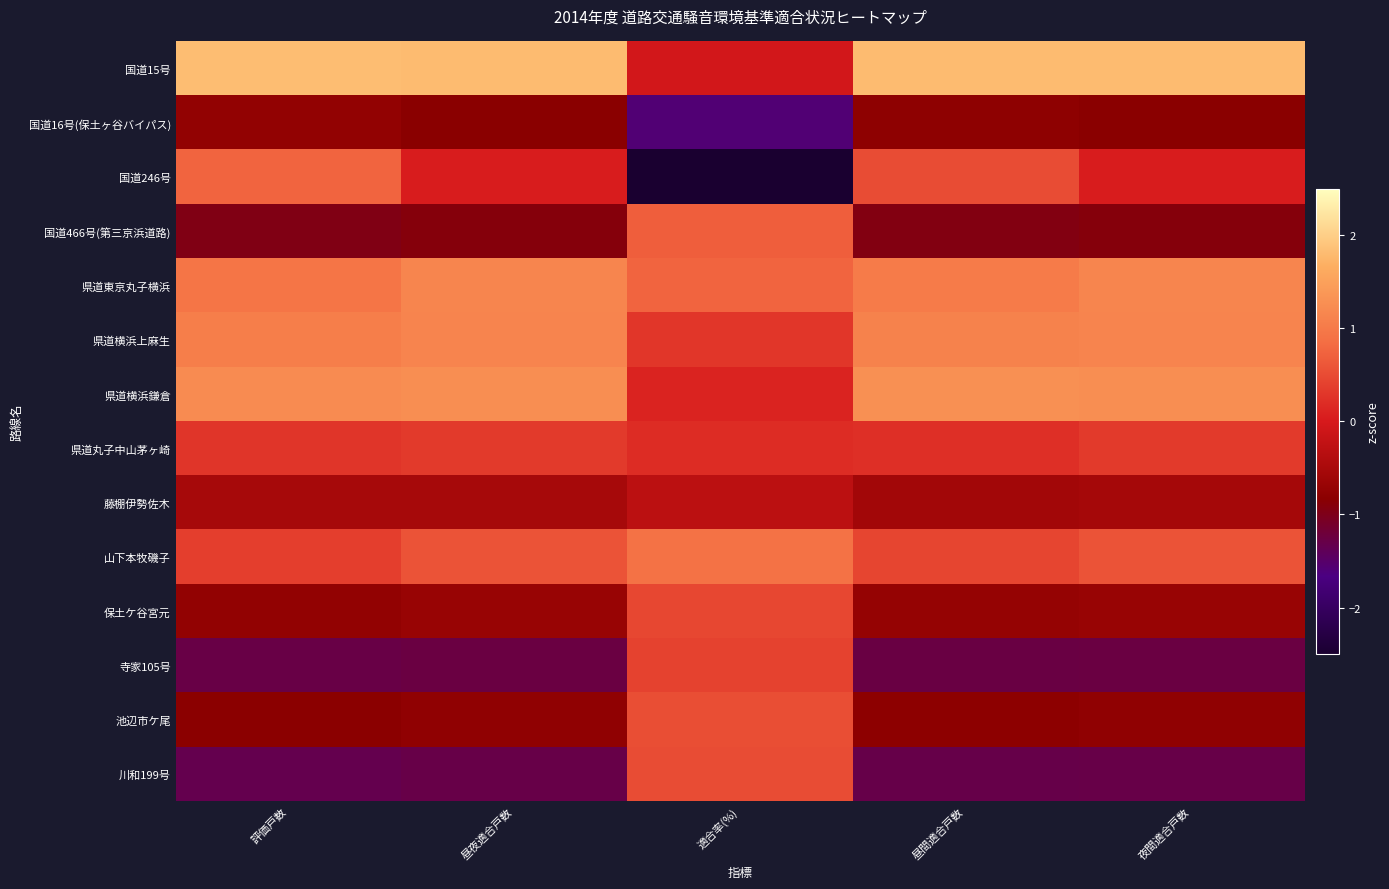

What is the maximum value shown in the chart?

1.8